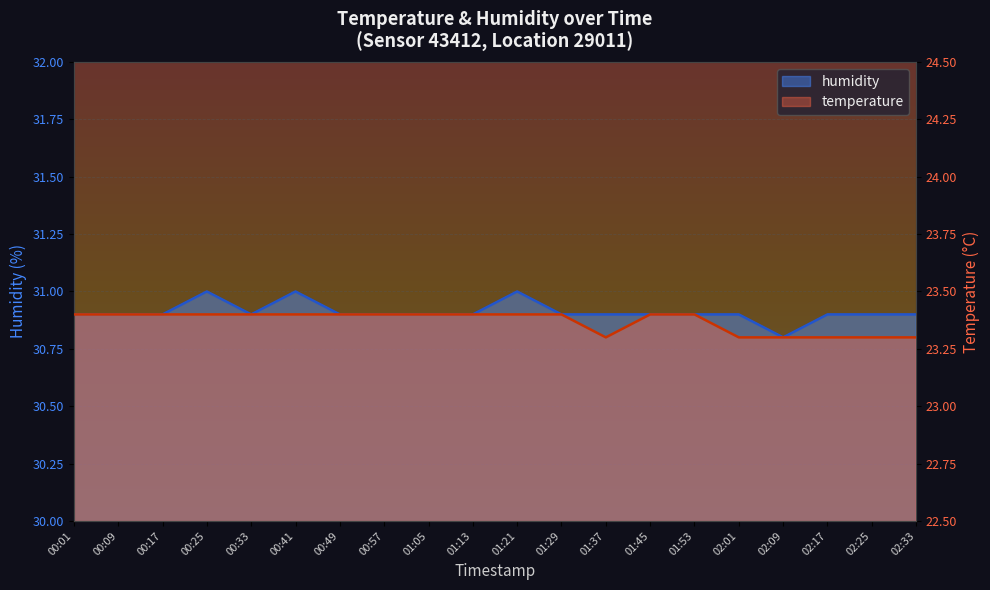

True or false: humidity has more than 1 interior local peaks.

True